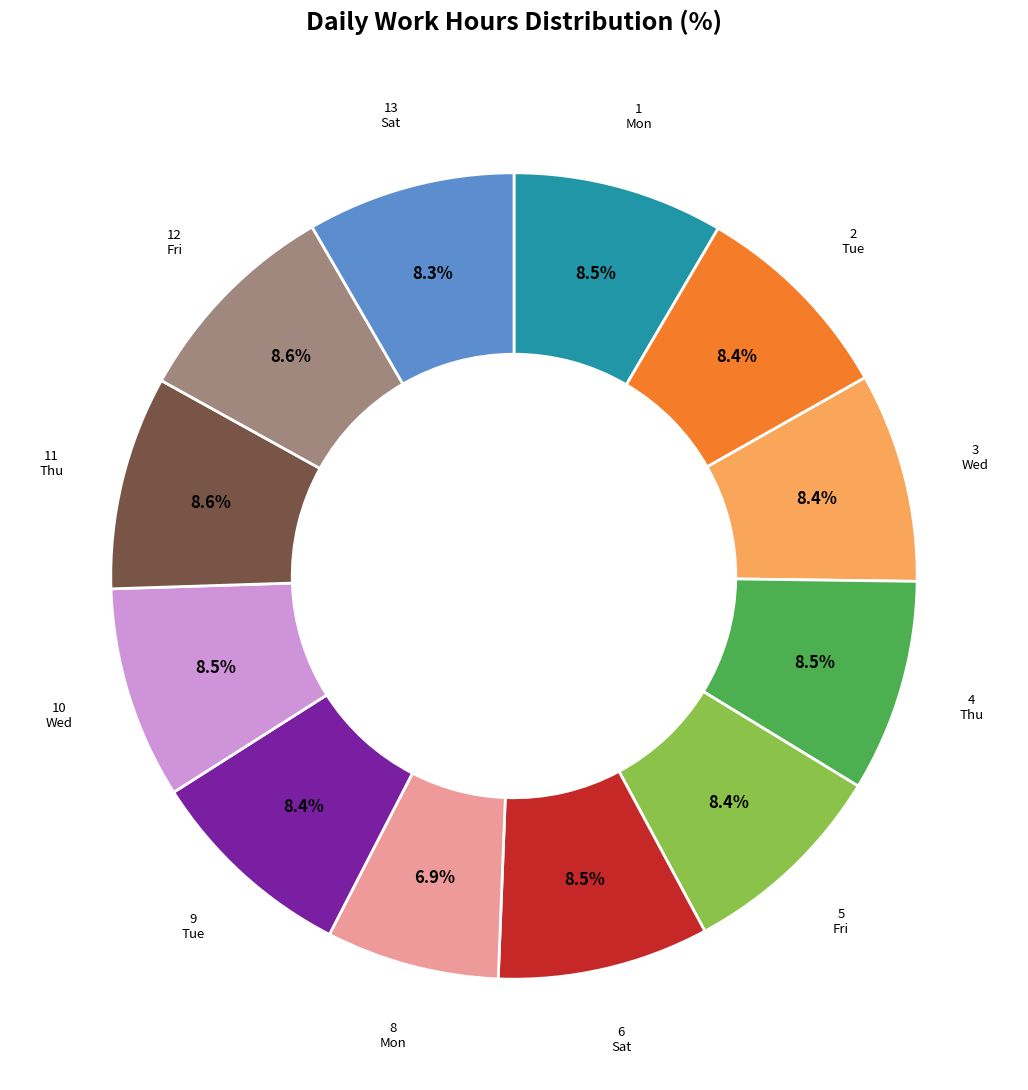

How many slices are in this pie chart?

12